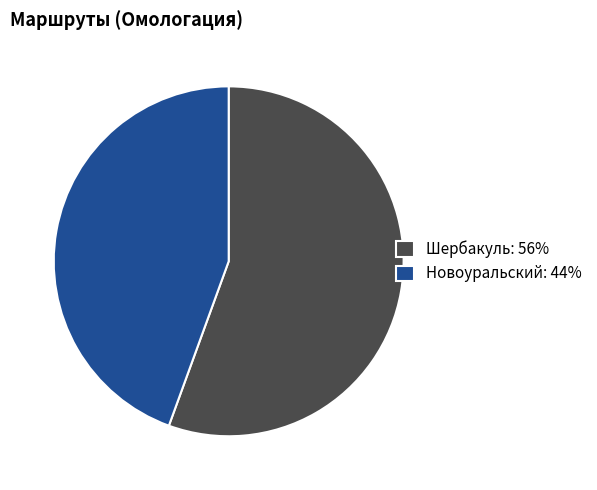

Count the number of slices in the pie.

2